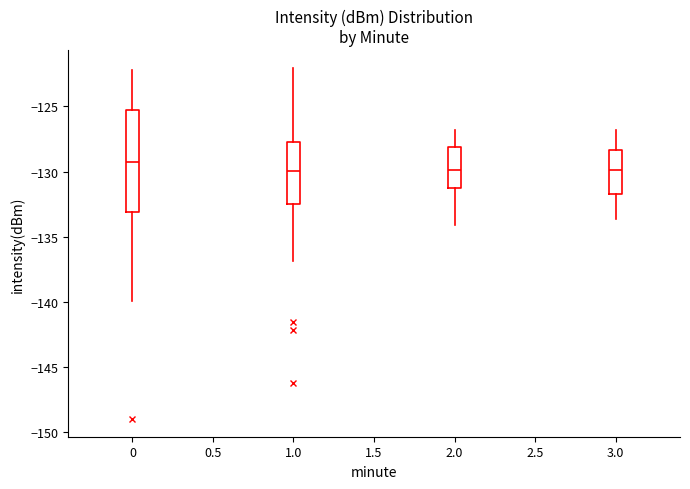

Comparing the boxes themselves (not the whiskers), which one is the tallest?

0